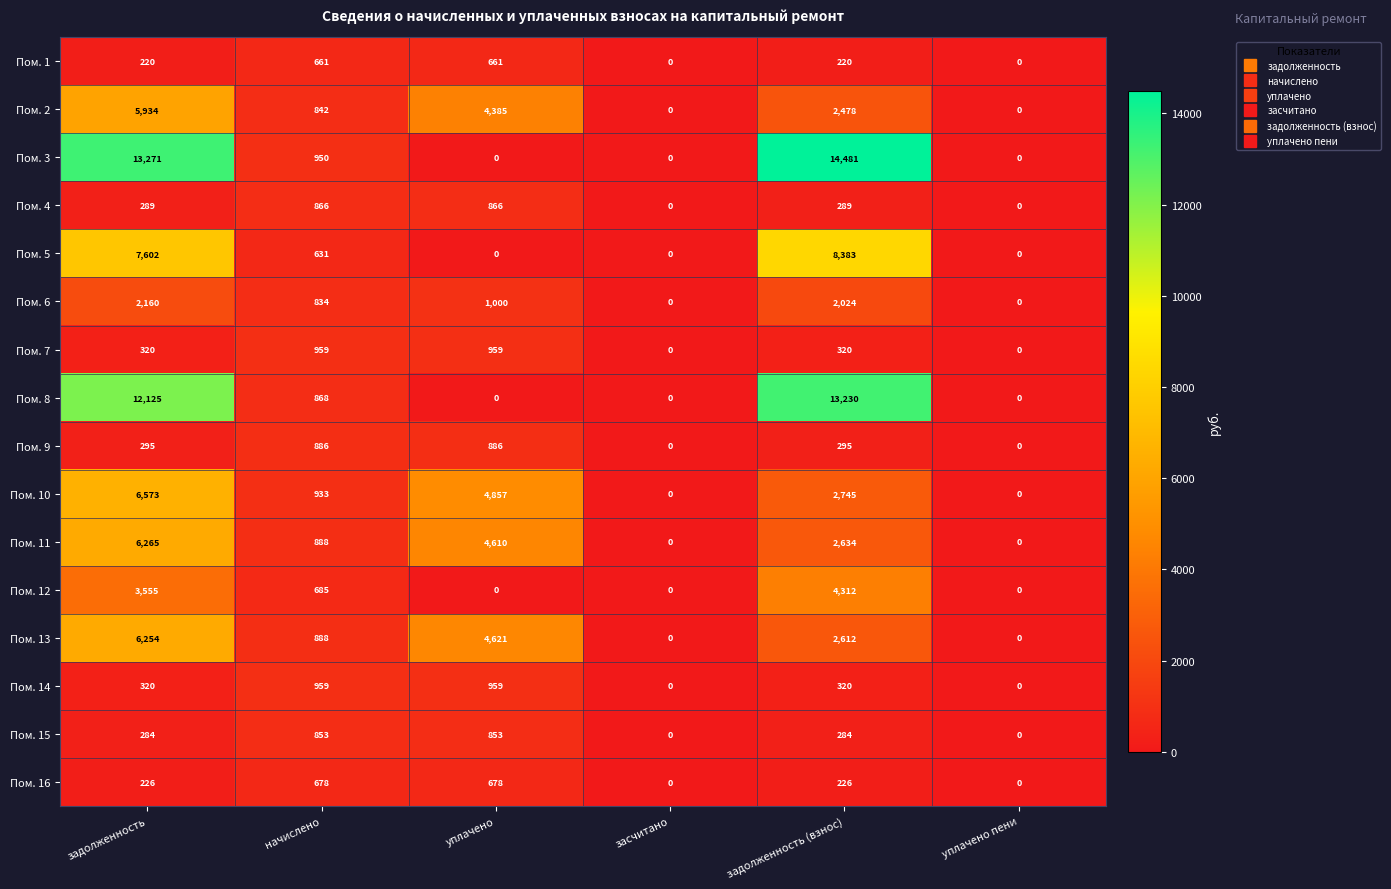

Which series changed the most between уплачено and засчитано?

Пом. 10